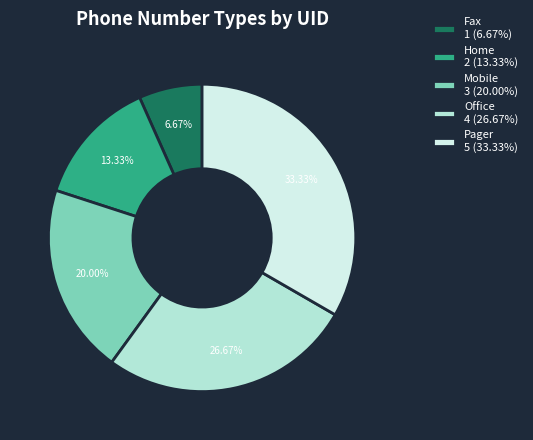

Do Fax and Home together represent more than half of the pie?

No